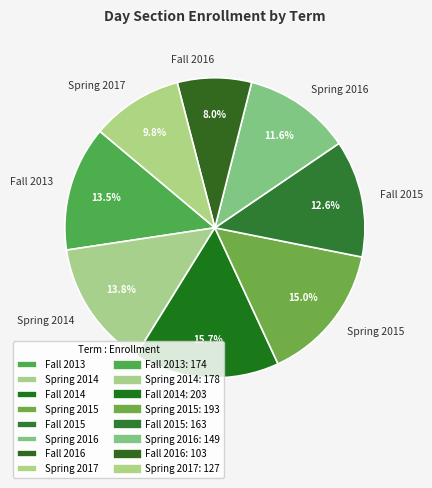

Which slice is the largest?

Fall 2014